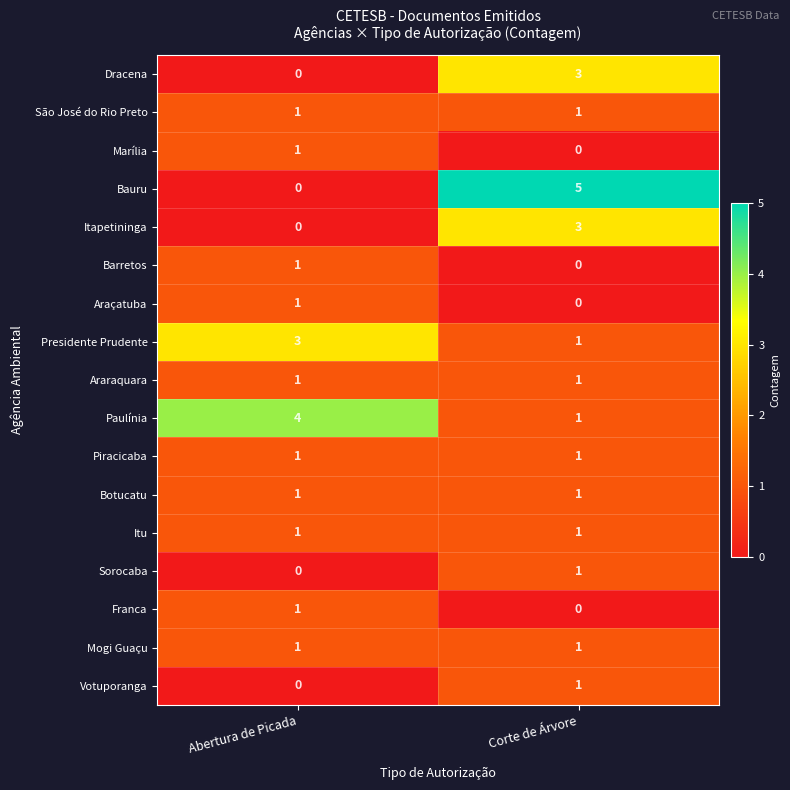

Is the value of Marília at Corte de Árvore greater than the value of Presidente Prudente at Abertura de Picada?

No